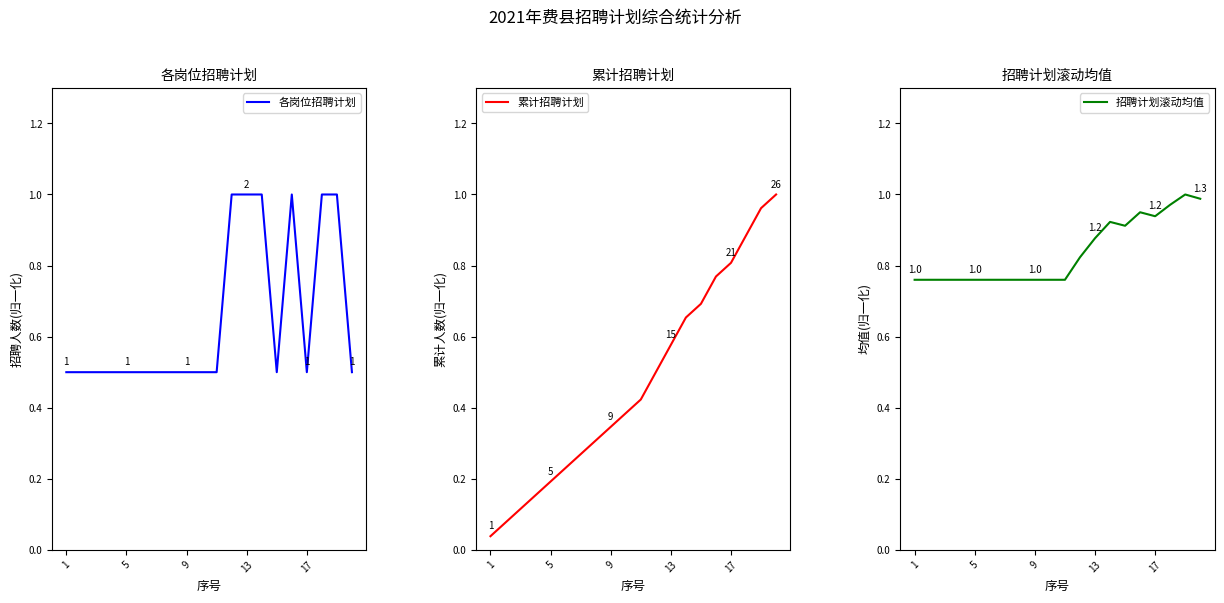

Which category has the lowest value across all series?

1